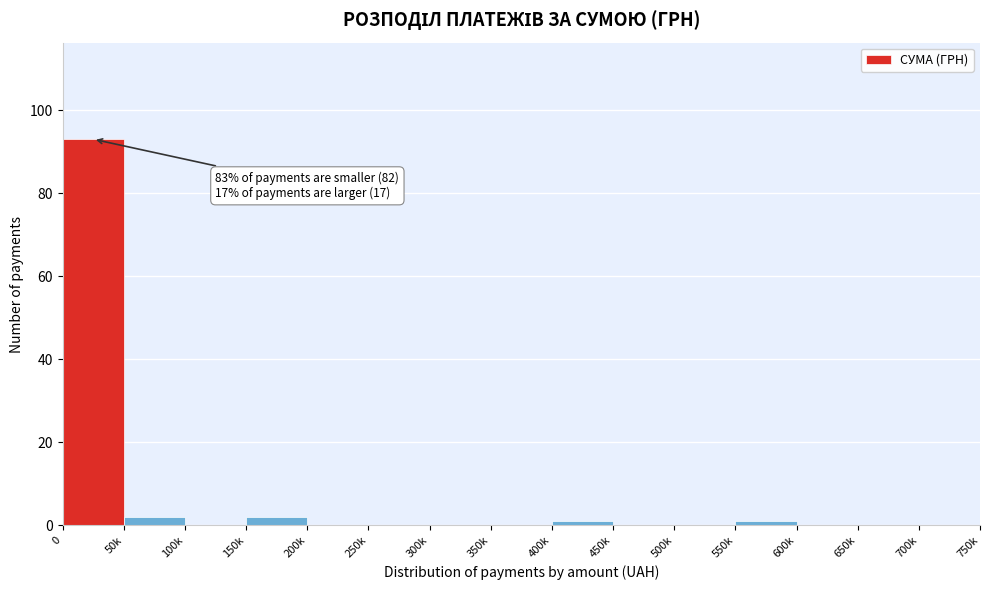

Reading left to right, transcribe all the data shown in this chart.

0=93	50k=2	100k=0	150k=2	200k=0	250k=0	300k=0	350k=0	400k=1	450k=0	500k=0	550k=1	600k=0	650k=0	700k=0